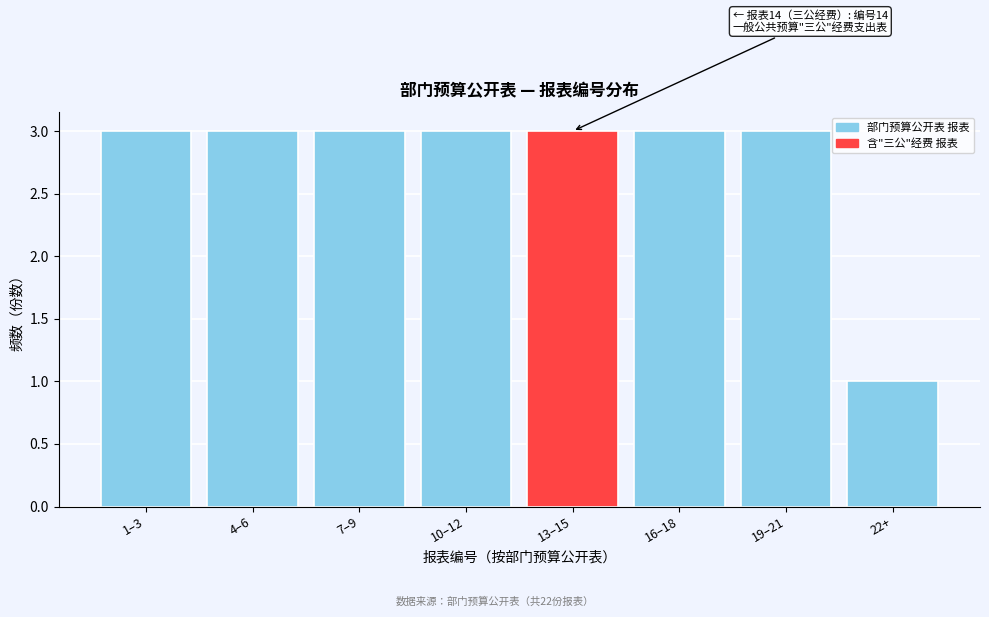

Reading left to right, list all the values displayed in this chart.

1–3=3	4–6=3	7–9=3	10–12=3	13–15=3	16–18=3	19–21=3	22+=1